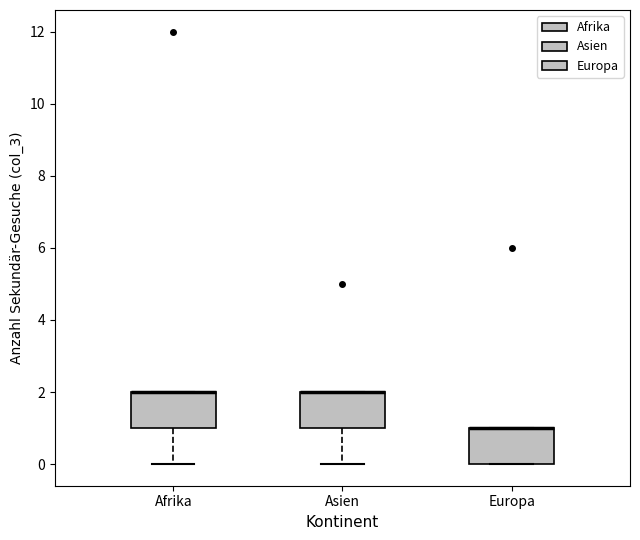

Where is the upper edge of the box for Asien on the y-axis? The values are not printed on the chart, so give them approximately, as read against the axis.

2